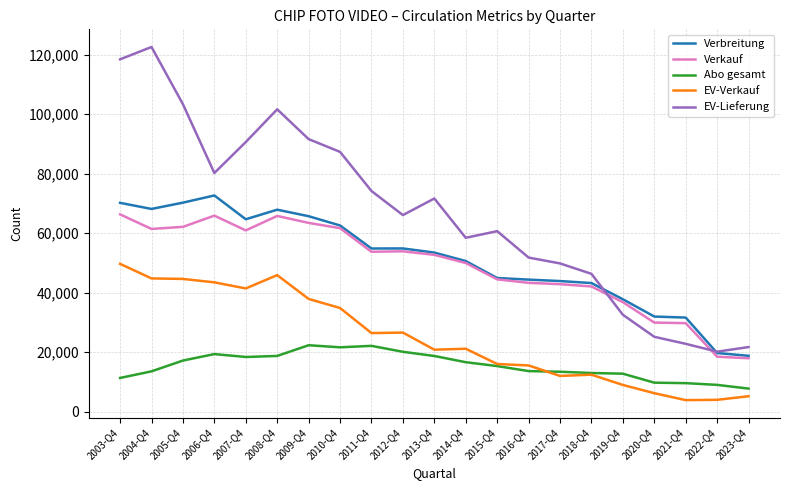

What is the sum of the Abo gesamt values at 2012-Q4 and 2005-Q4?

37231